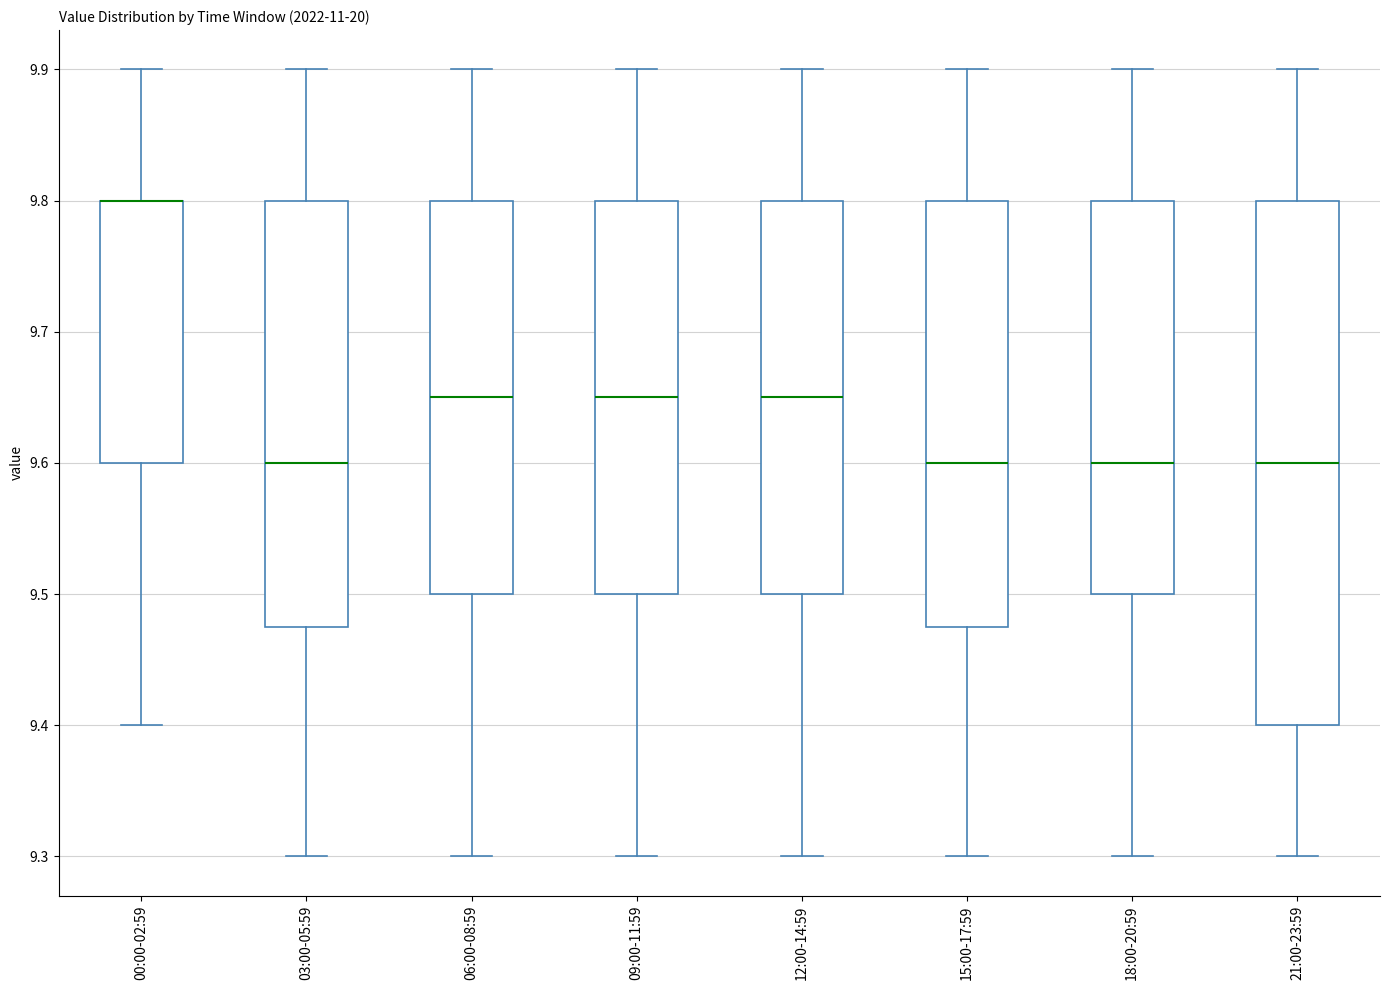

Reading left to right, read every box against the y-axis: the position of its median line, the range the box covers, and the ends of its whiskers. The values are not printed on the chart, so give them approximately, as read against the axis.

00:00-02:59: median 9.80 (drawn on the box's upper edge), box 9.60 to 9.80, whiskers 9.40 to 9.90
03:00-05:59: median 9.60, box 9.48 to 9.80, whiskers 9.30 to 9.90
06:00-08:59: median 9.65, box 9.50 to 9.80, whiskers 9.30 to 9.90
09:00-11:59: median 9.65, box 9.50 to 9.80, whiskers 9.30 to 9.90
12:00-14:59: median 9.65, box 9.50 to 9.80, whiskers 9.30 to 9.90
15:00-17:59: median 9.60, box 9.48 to 9.80, whiskers 9.30 to 9.90
18:00-20:59: median 9.60, box 9.50 to 9.80, whiskers 9.30 to 9.90
21:00-23:59: median 9.60, box 9.40 to 9.80, whiskers 9.30 to 9.90